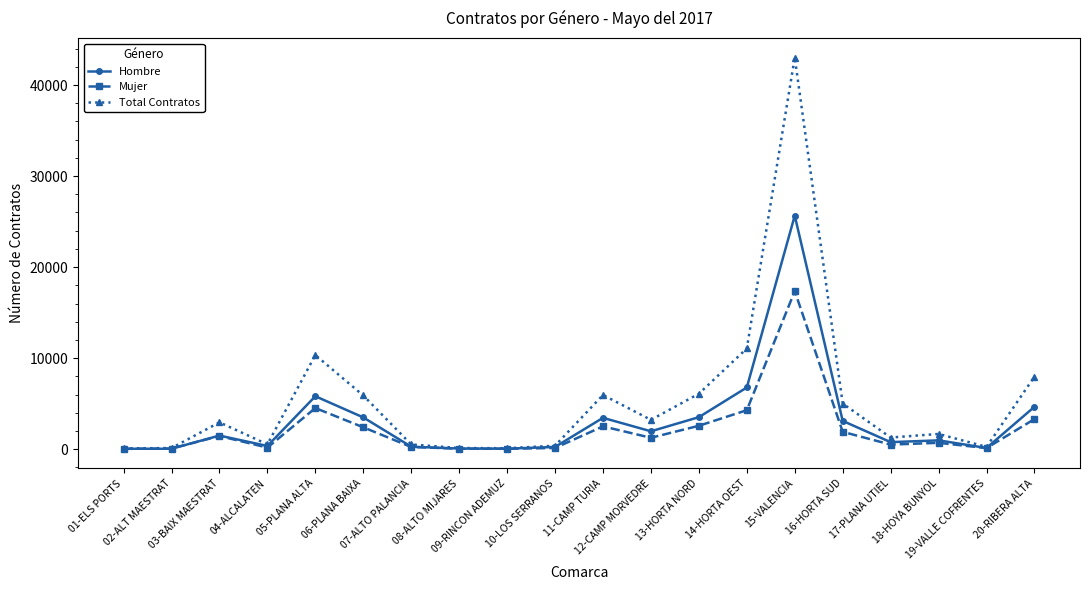

How many lines are shown in the chart?

3